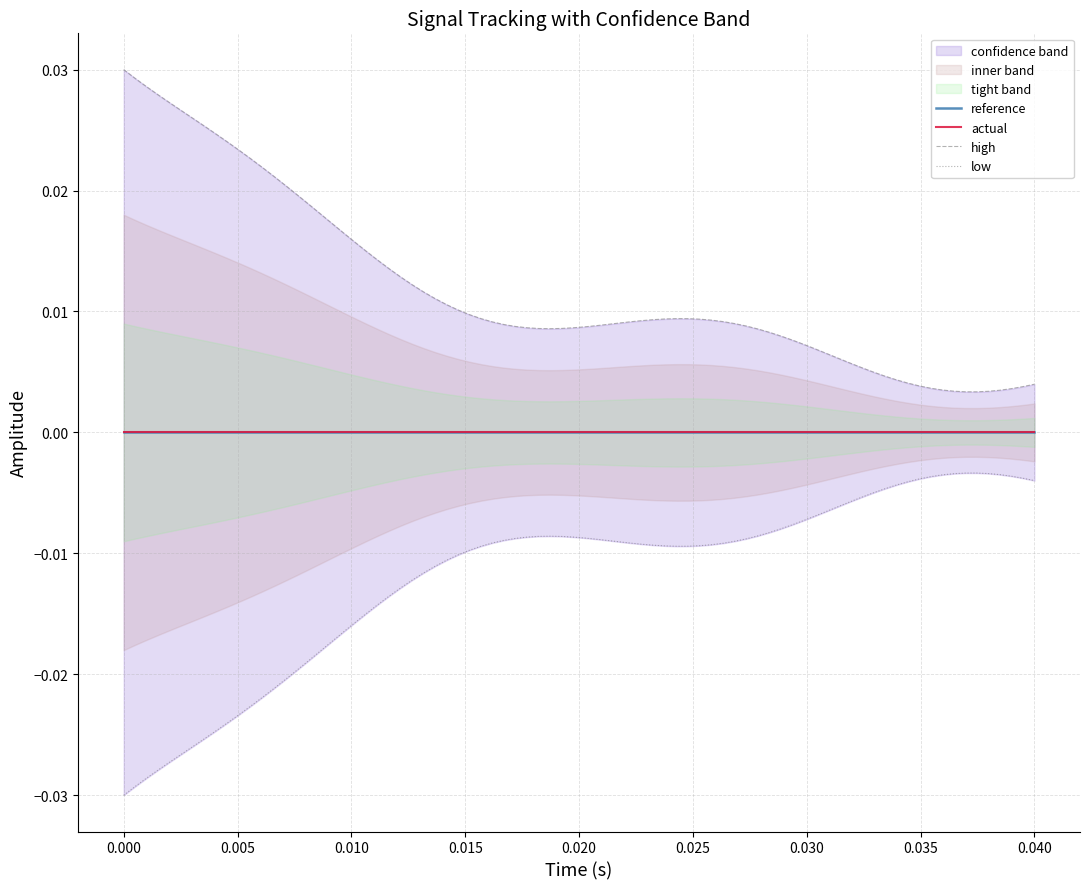

Is it true that high equals 0.0 at 1?

True